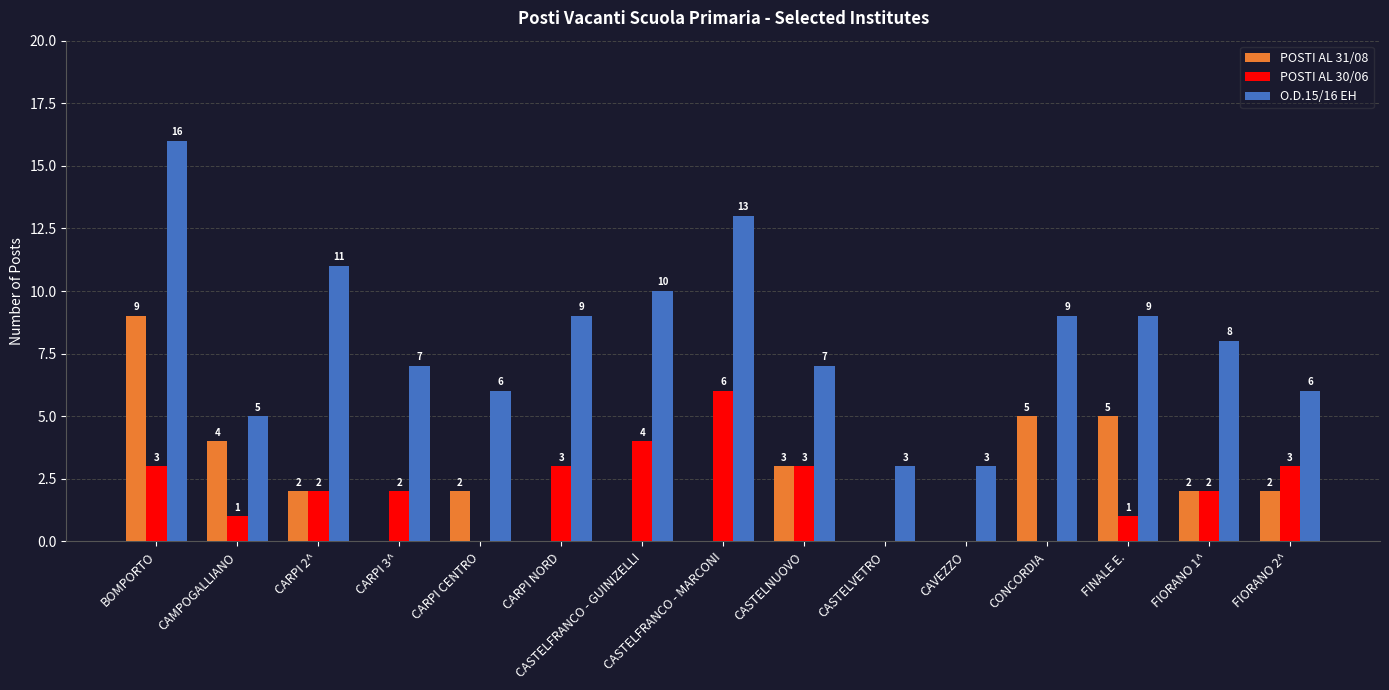

Which category has the highest value across all series?

BOMPORTO